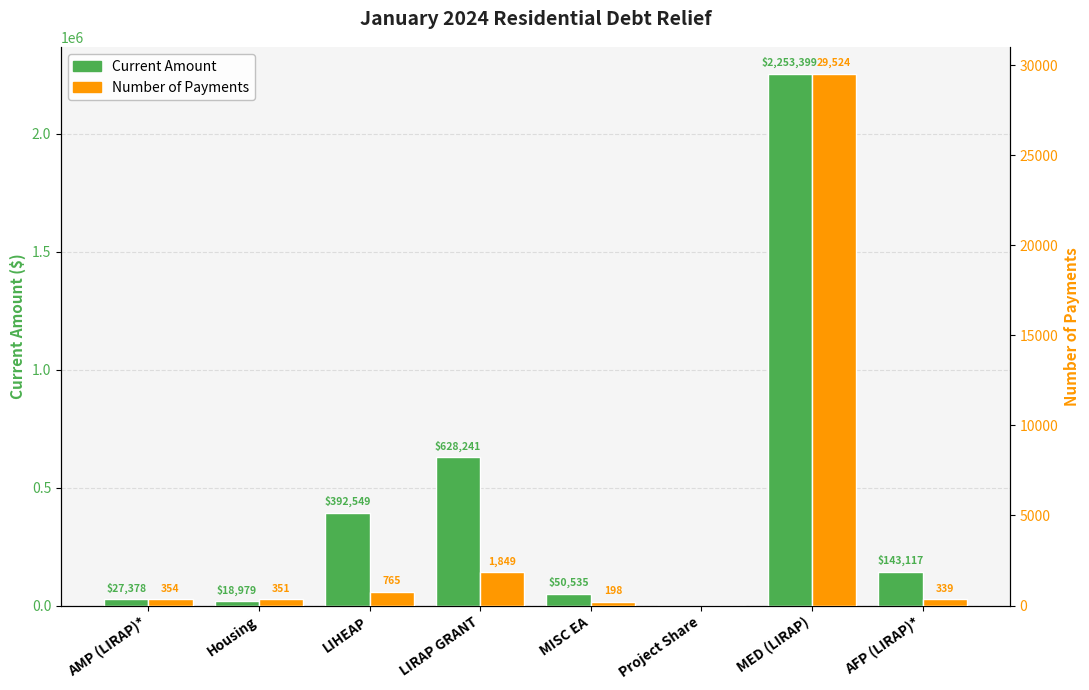

Reading left to right, list all the values displayed in this chart.

Current Amount: AMP (LIRAP)*=27378.0	Housing=18979.0	LIHEAP=392549.2	LIRAP GRANT=628241.3	MISC EA=50534.6	Project Share=0.0	MED (LIRAP)=2253399.0	AFP (LIRAP)*=143116.6
Number of Payments: AMP (LIRAP)*=354.0	Housing=351.0	LIHEAP=765.0	LIRAP GRANT=1849.0	MISC EA=198.0	Project Share=0.0	MED (LIRAP)=29524.0	AFP (LIRAP)*=339.0